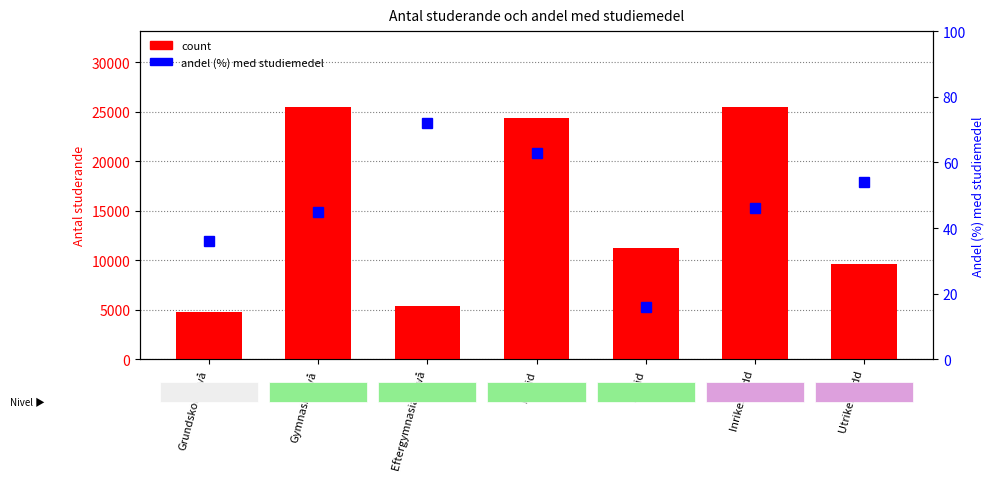

At which label does Andel (%) med studiemedel first exceed 46?

Eftergymnasial nivå